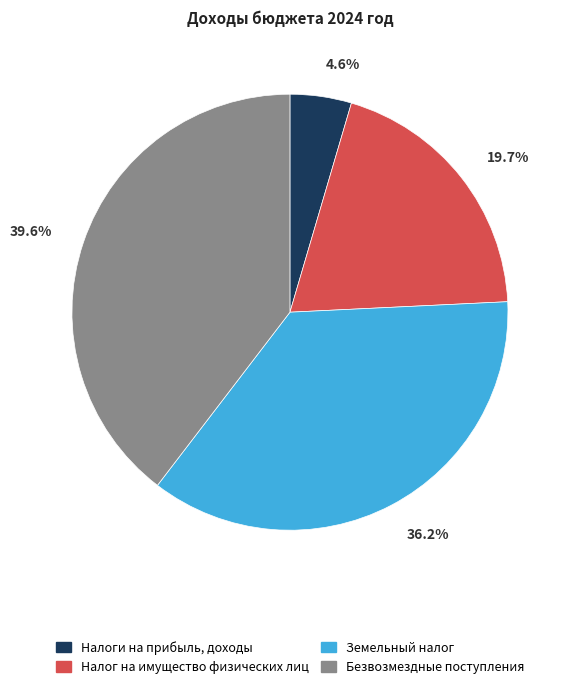

Rank the categories by value from lowest to highest.

Налоги на прибыль, доходы, Налог на имущество физических лиц, Земельный налог, Безвозмездные поступления